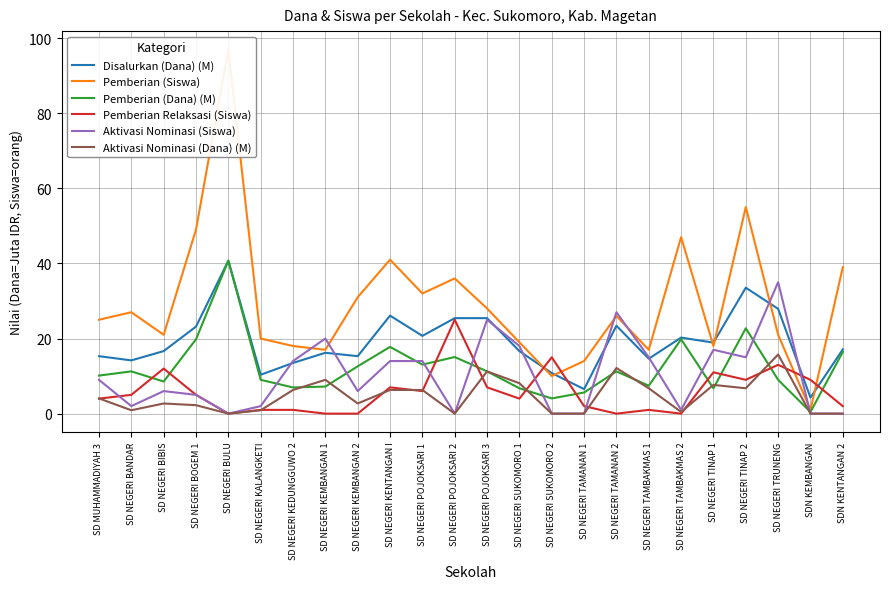

What is the label of the 13th point from the left?

SD NEGERI POJOKSARI 3